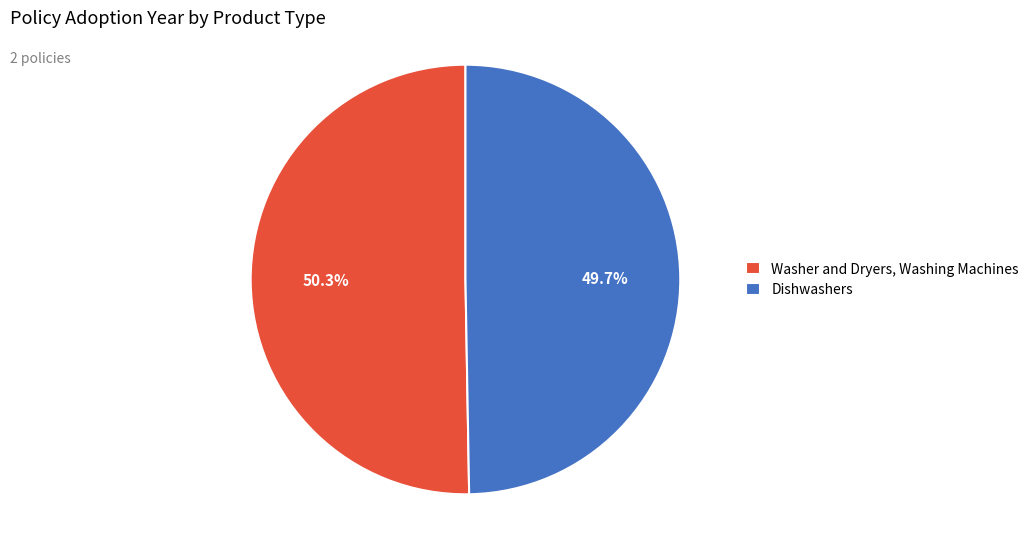

To the nearest percent, what is the difference between the largest and smallest slice percentages?

1%